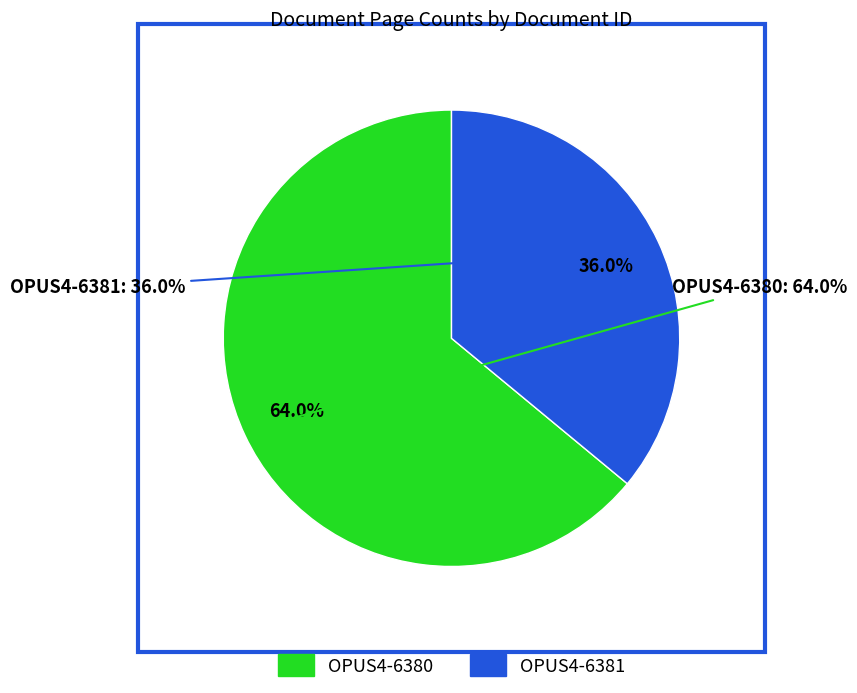

How many slices are in this pie chart?

2